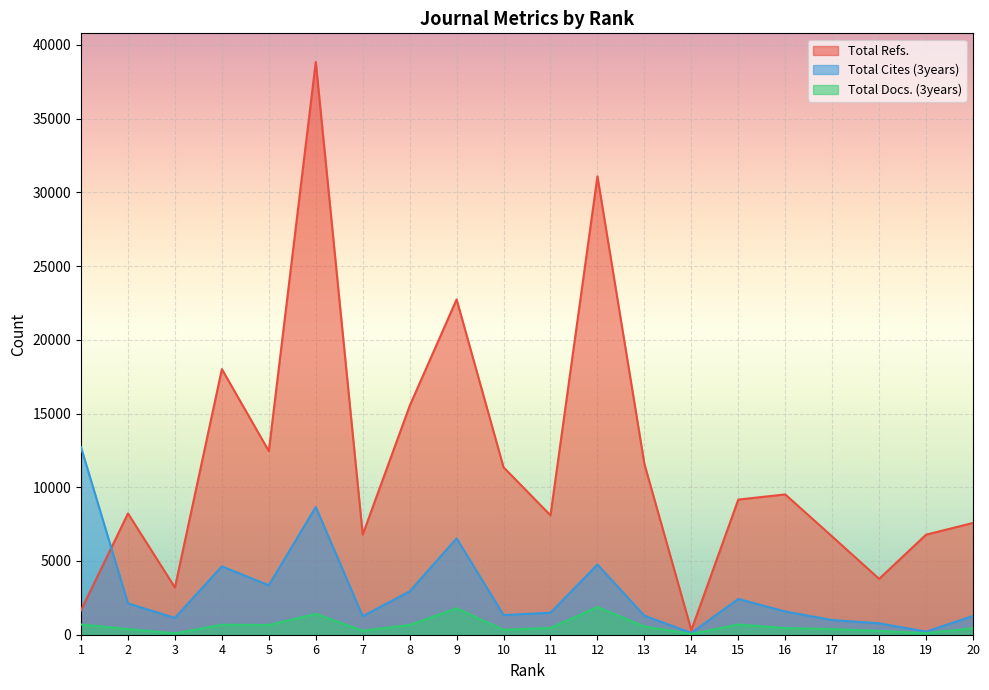

How many lines are shown in the chart?

3